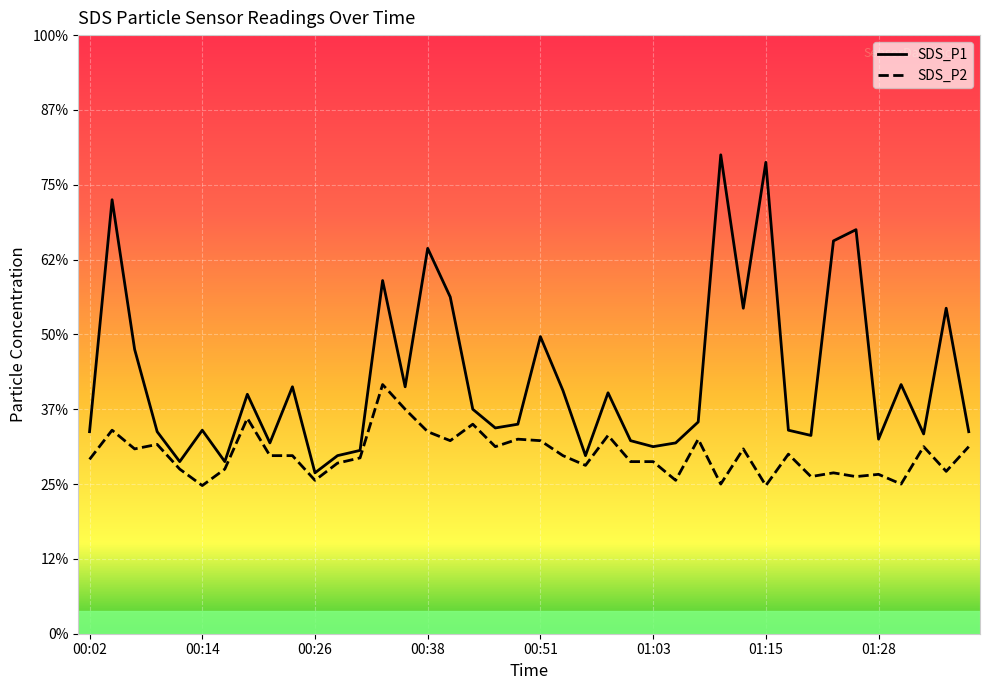

True or false: SDS_P2 and SDS_P1 intersect in this chart.

False